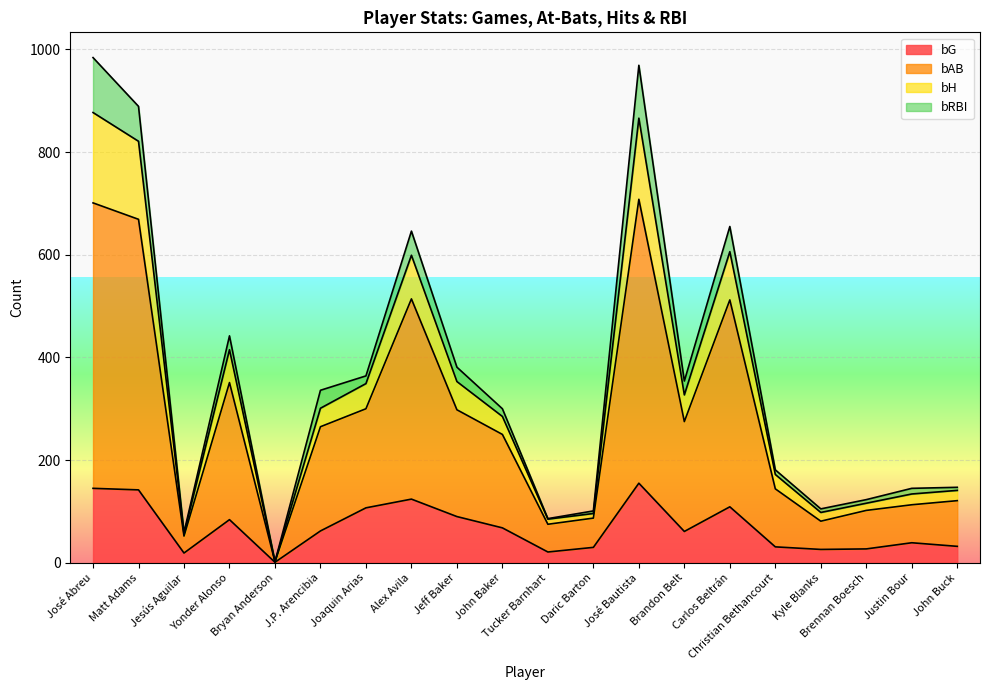

Does the chart display data point markers on the line(s)?

No